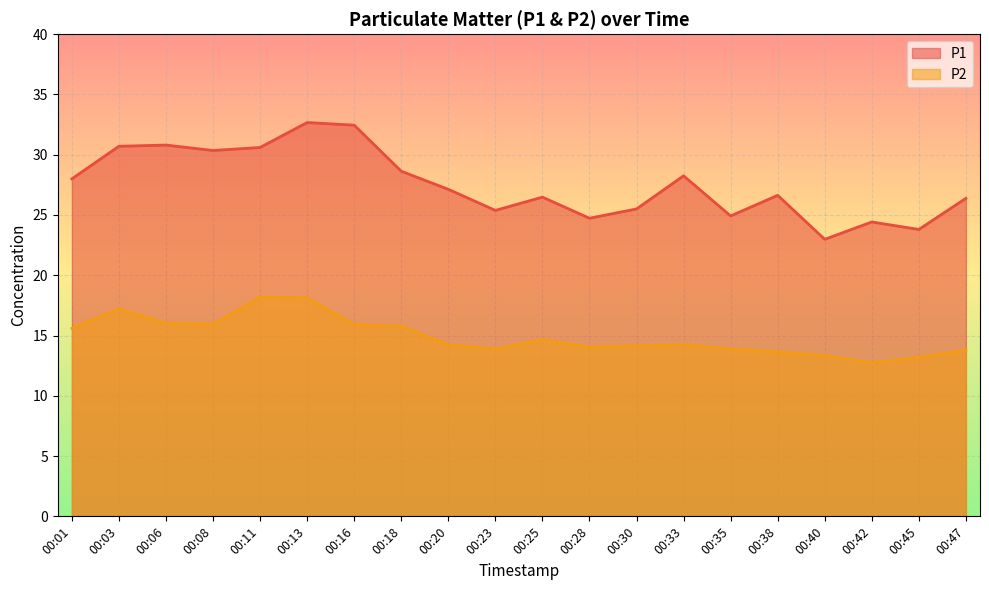

At which category does P2 reach its first local peak?

00:03